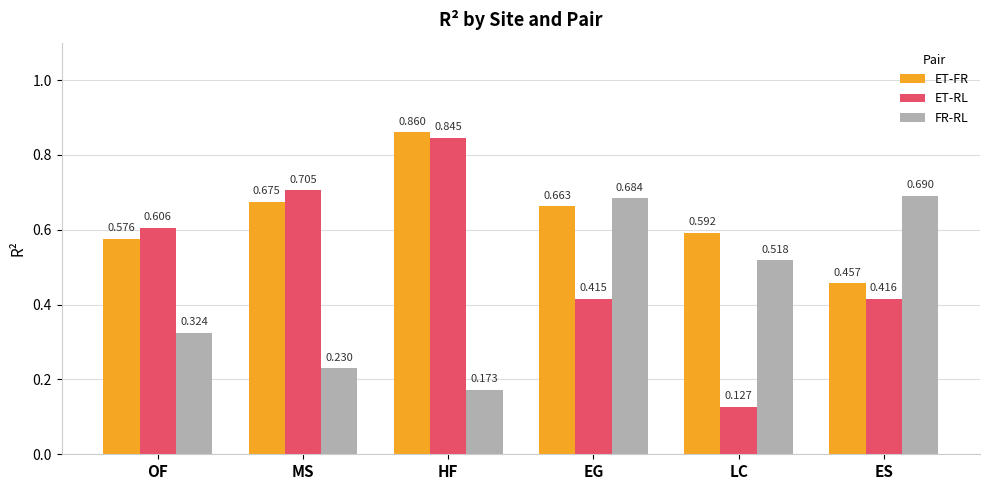

Which series has the largest range (max minus min)?

ET-RL